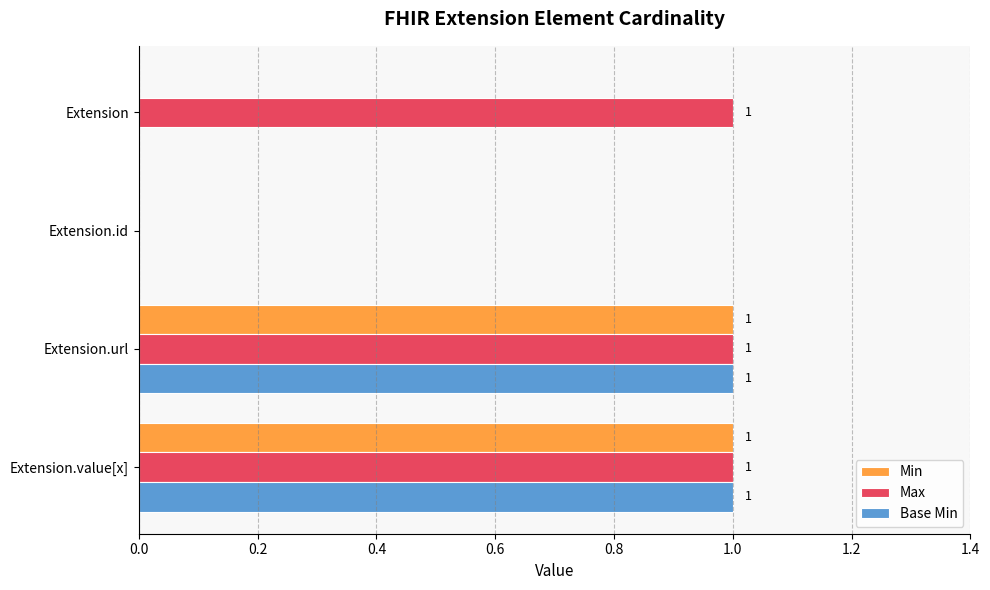

What is the sum of all Max values?

3